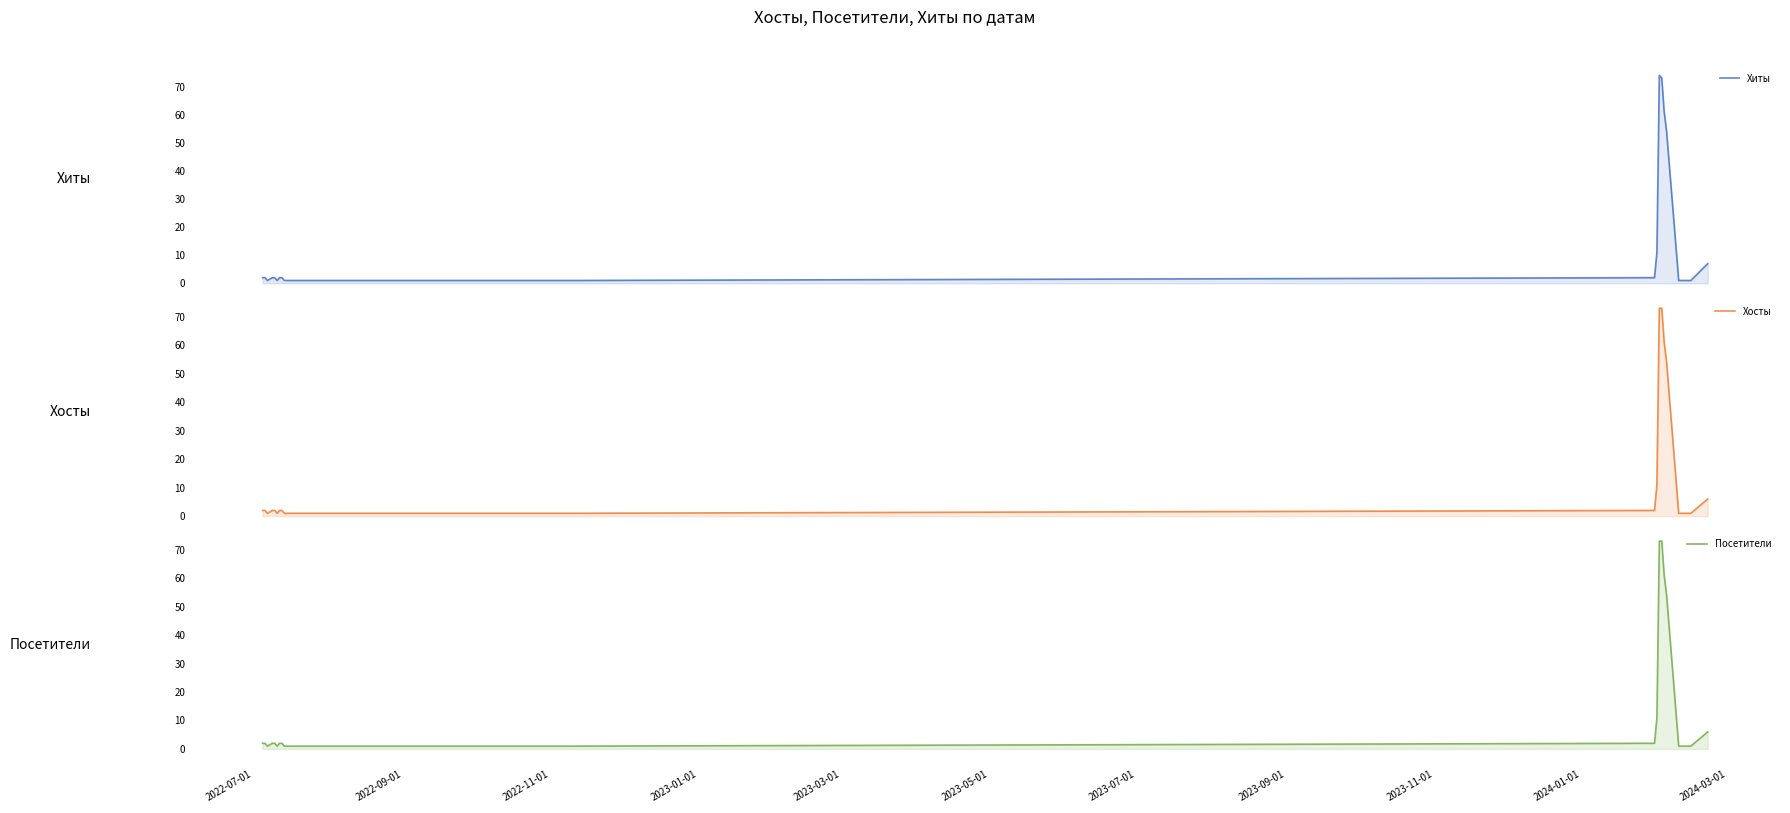

What position from the left is 2024-03-01?

11